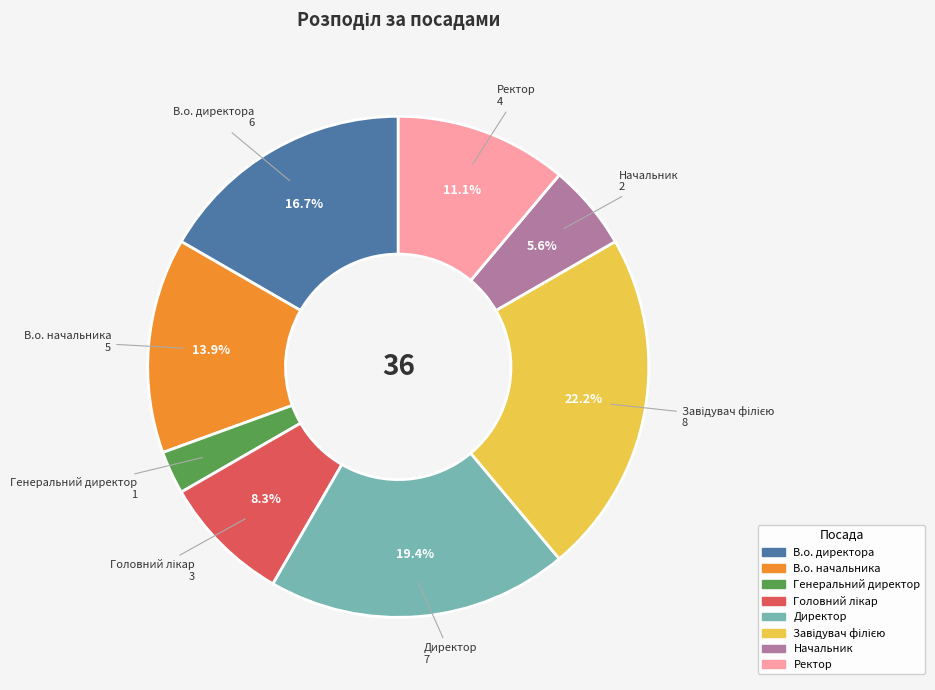

What is the smallest slice in the pie chart?

Генеральний директор